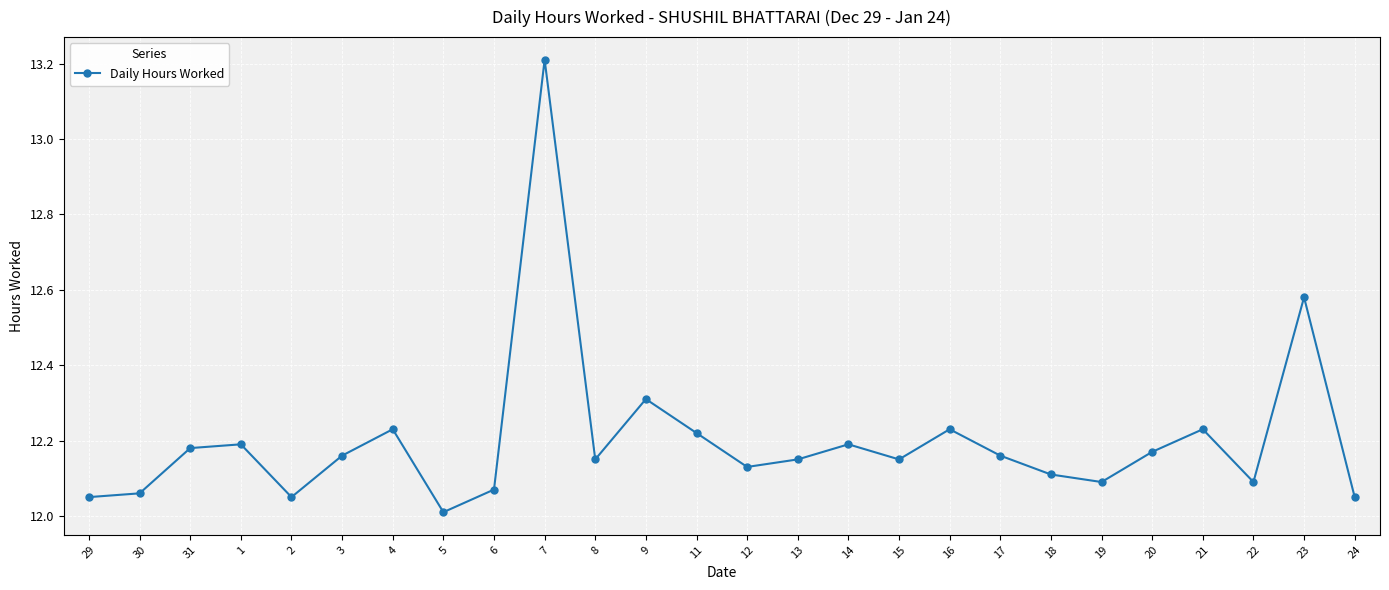

What position from the right is 20?

5